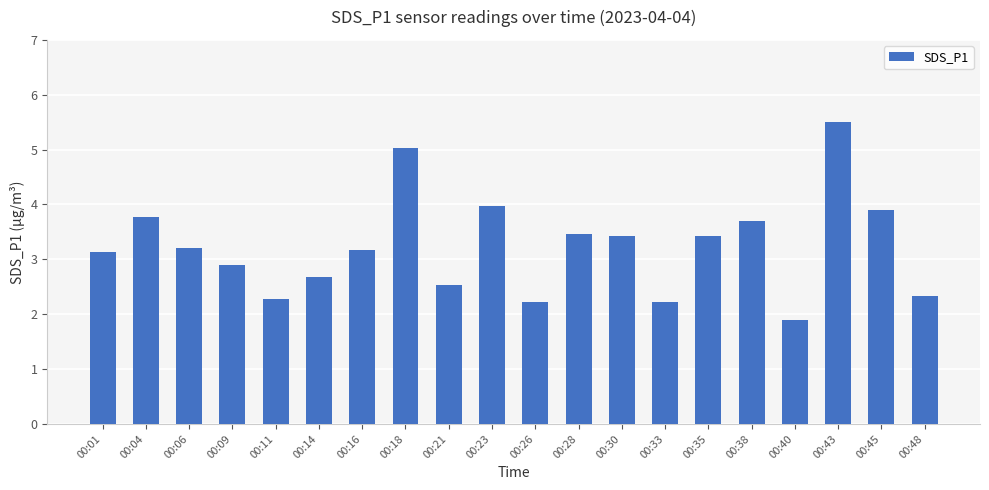

Read the value at 00:21.

2.5